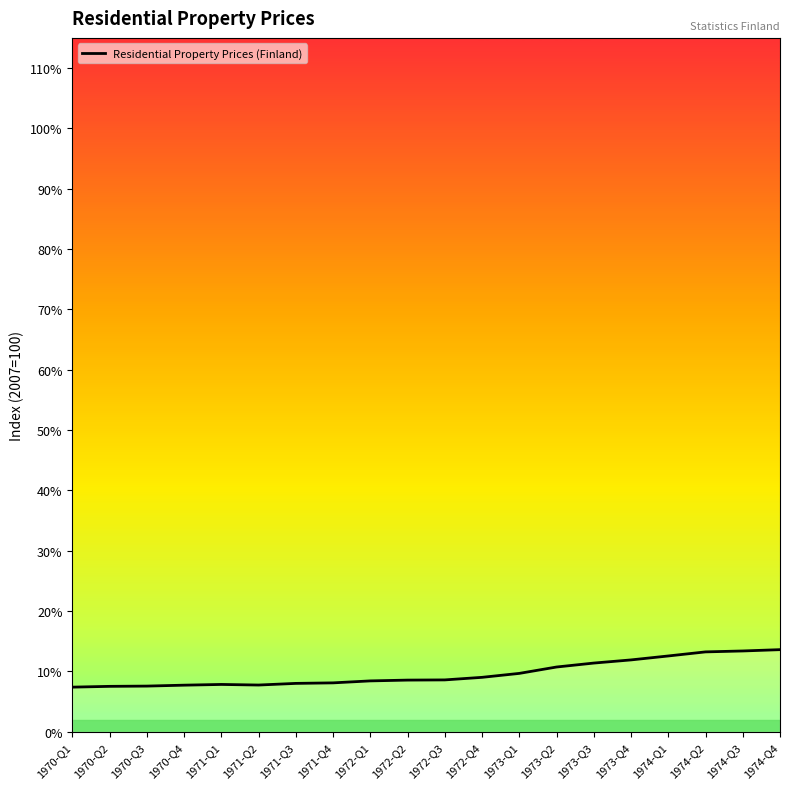

What position from the left is 1971-Q4?

8